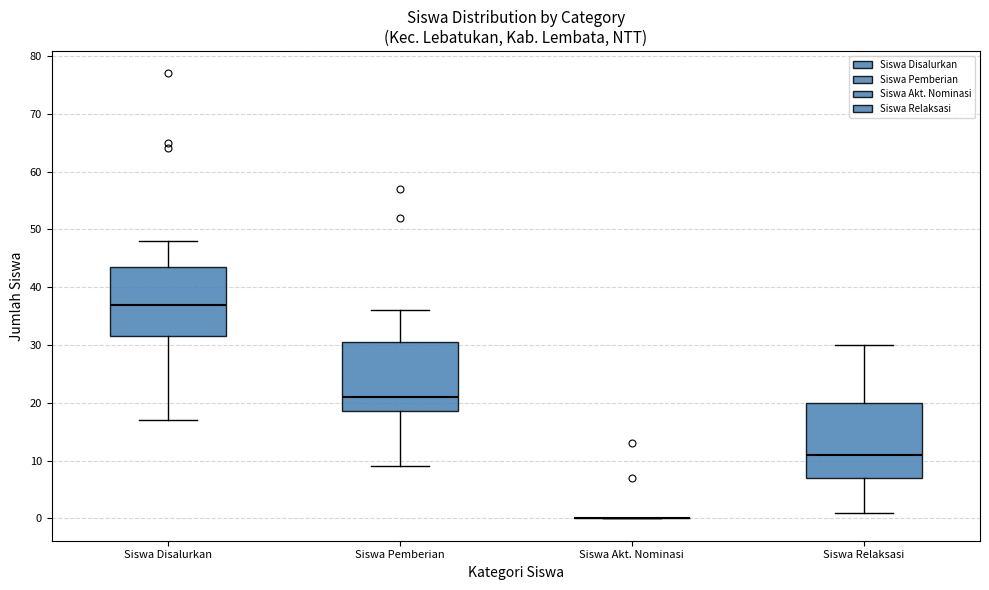

Reading left to right, transcribe this box plot: for each box, give where its median line is, the range the box spans, and where its two whiskers end, as read against the y-axis. The values are not printed on the chart, so give them approximately, as read against the axis.

Siswa Disalurkan: median 37, box 32 to 44, whiskers 17 to 48
Siswa Pemberian: median 21, box 19 to 31, whiskers 9 to 36
Siswa Akt. Nominasi: box collapsed to a line at 0, whiskers 0 to 0
Siswa Relaksasi: median 11, box 7 to 20, whiskers 1 to 30